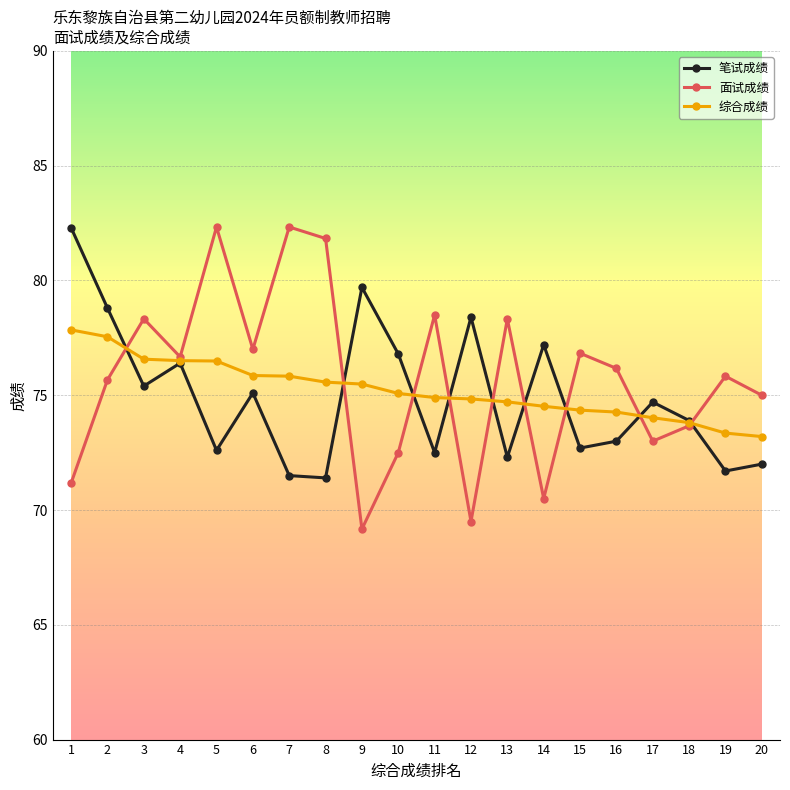

True or false: 笔试成绩 has a value of 50.6 at 12.

False